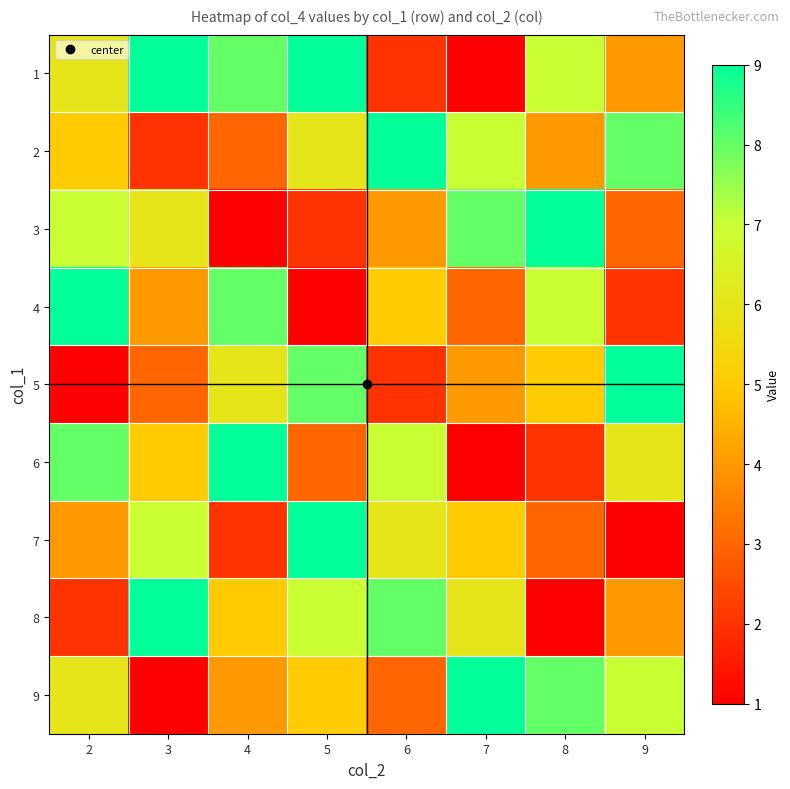

At 8, list the series in order from smallest to largest.

8, 6, 7, 2, 5, 1, 4, 9, 3